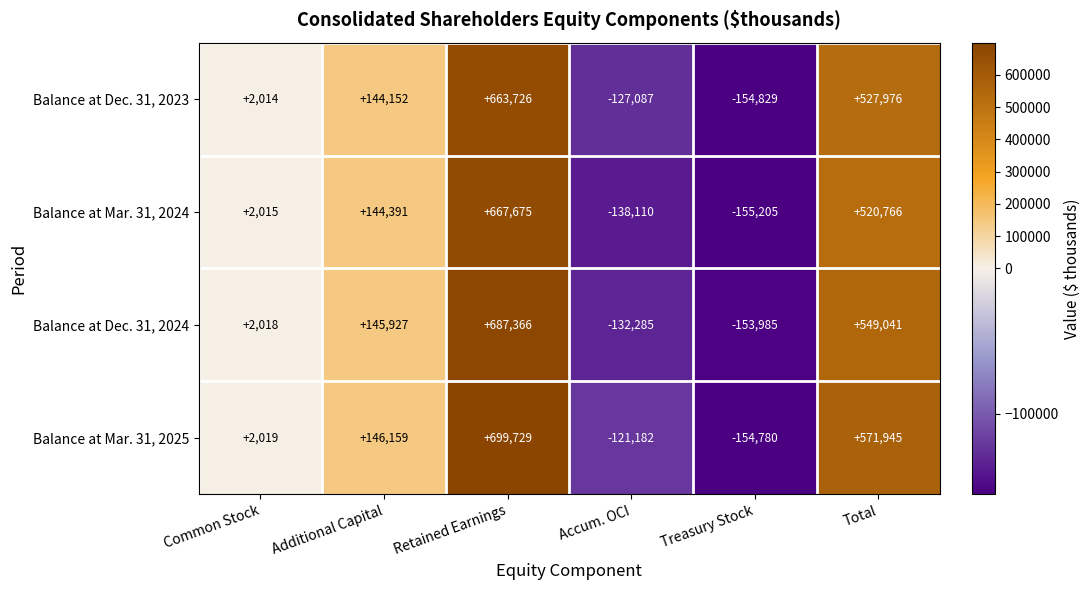

At which label is Balance at Dec. 31, 2023 closest to 254448?

Additional Capital